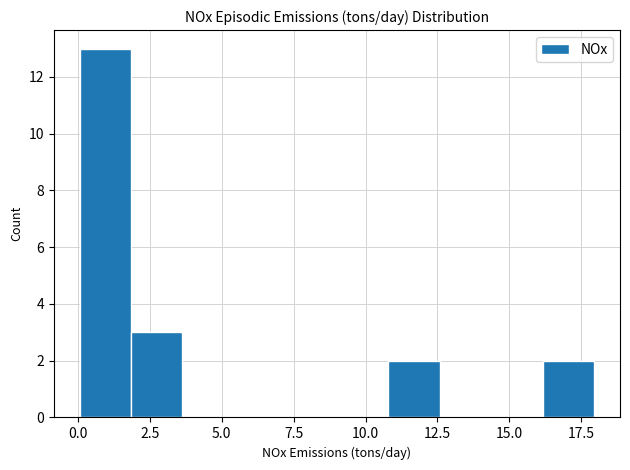

Around what value on the x-axis is the tallest bar? Give the approximate position of its centre, as read against the axis.

1.0